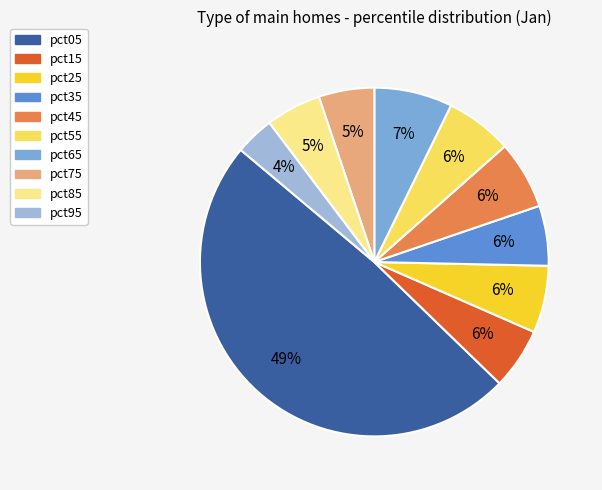

Which slice is the largest?

pct05